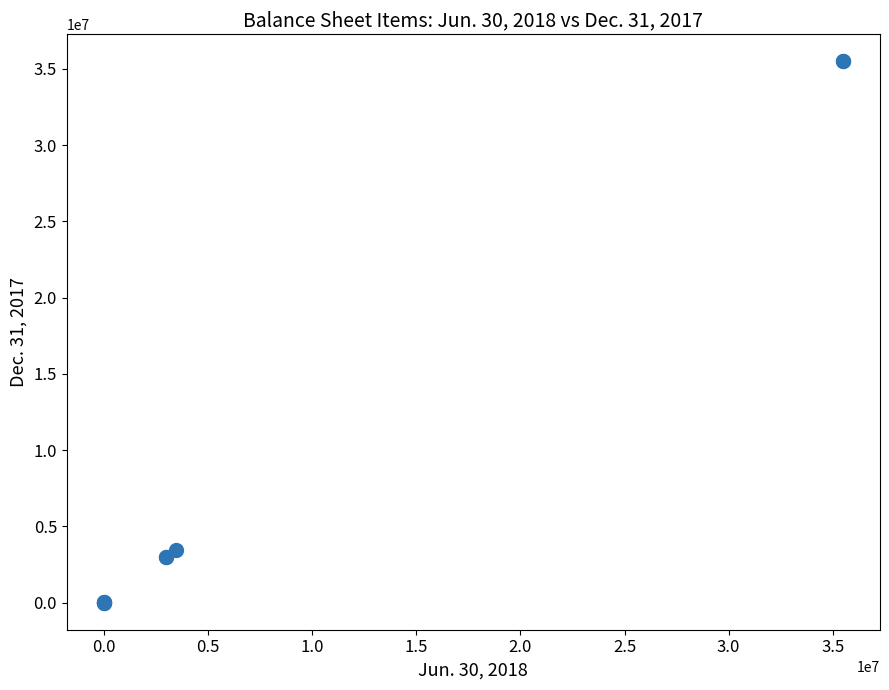

What Y value in the scatter plot is closest to 17746072?

3450000